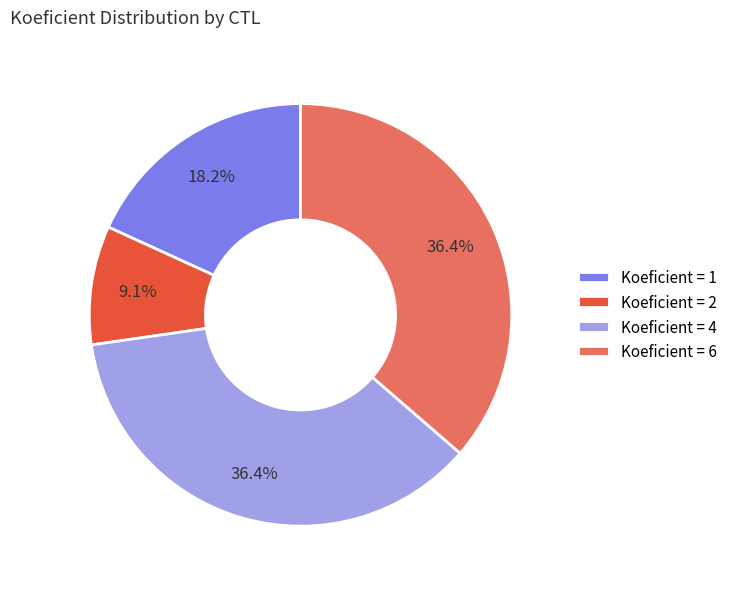

Which has a higher value, Koeficient = 2 or Koeficient = 4?

Koeficient = 4